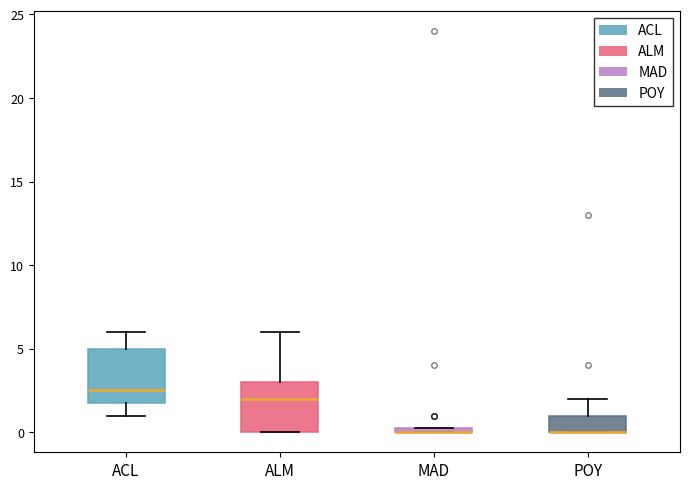

Where does the upper whisker of the box for ACL end on the y-axis? The values are not printed on the chart, so give them approximately, as read against the axis.

6.0